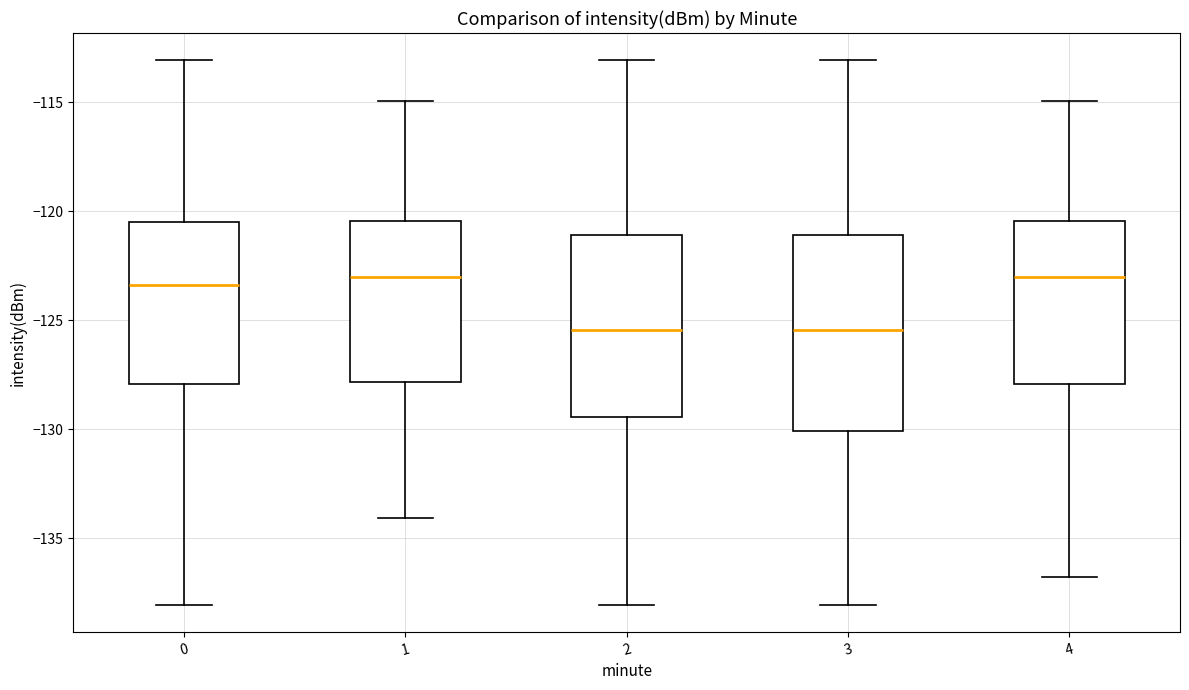

Reading left to right, read every box against the y-axis: the position of its median line, the range the box covers, and the ends of its whiskers. The values are not printed on the chart, so give them approximately, as read against the axis.

0: median -123.5, box -128.0 to -120.5, whiskers -138.0 to -113.0
1: median -123.0, box -128.0 to -120.5, whiskers -134.0 to -115.0
2: median -125.5, box -129.5 to -121.0, whiskers -138.0 to -113.0
3: median -125.5, box -130.0 to -121.0, whiskers -138.0 to -113.0
4: median -123.0, box -128.0 to -120.5, whiskers -137.0 to -115.0